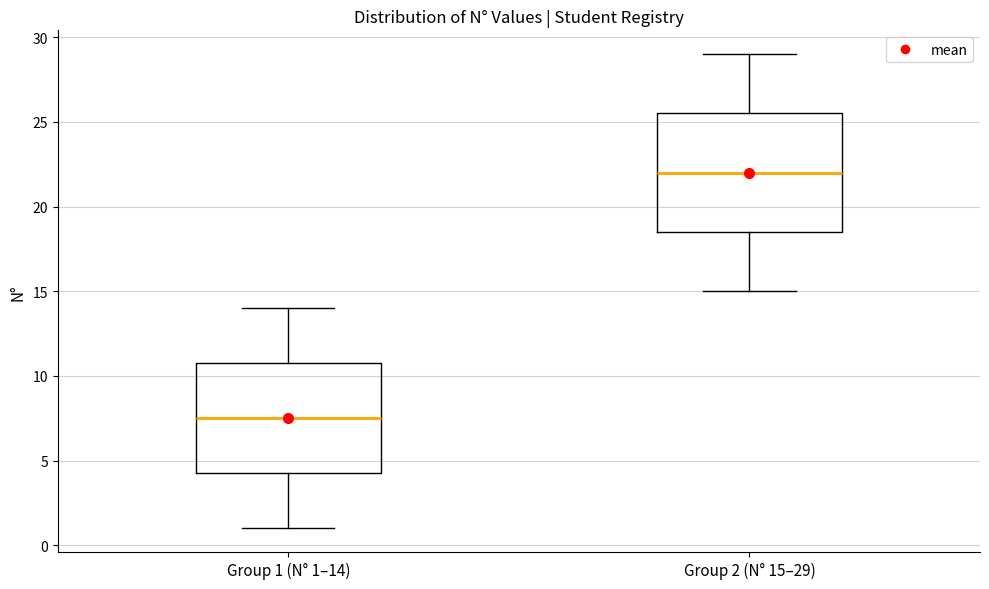

Comparing the boxes themselves (not the whiskers), which one is the tallest?

Group 2 (N° 15–29)